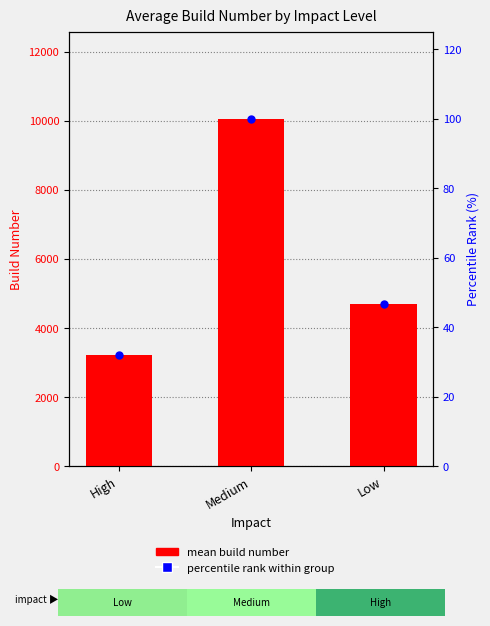

Which series reaches the maximum Y coordinate?

mean build number